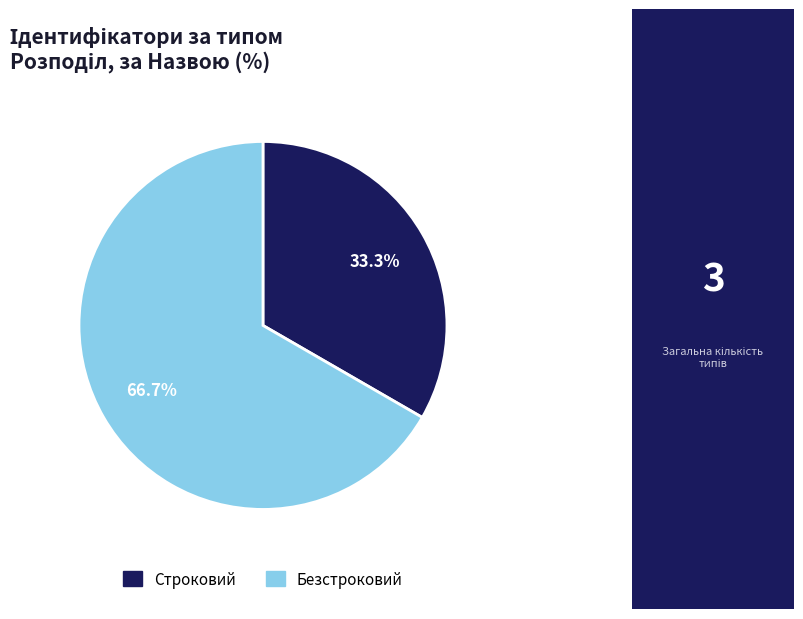

The Строковий slice represents 46% of the pie. True or false?

False